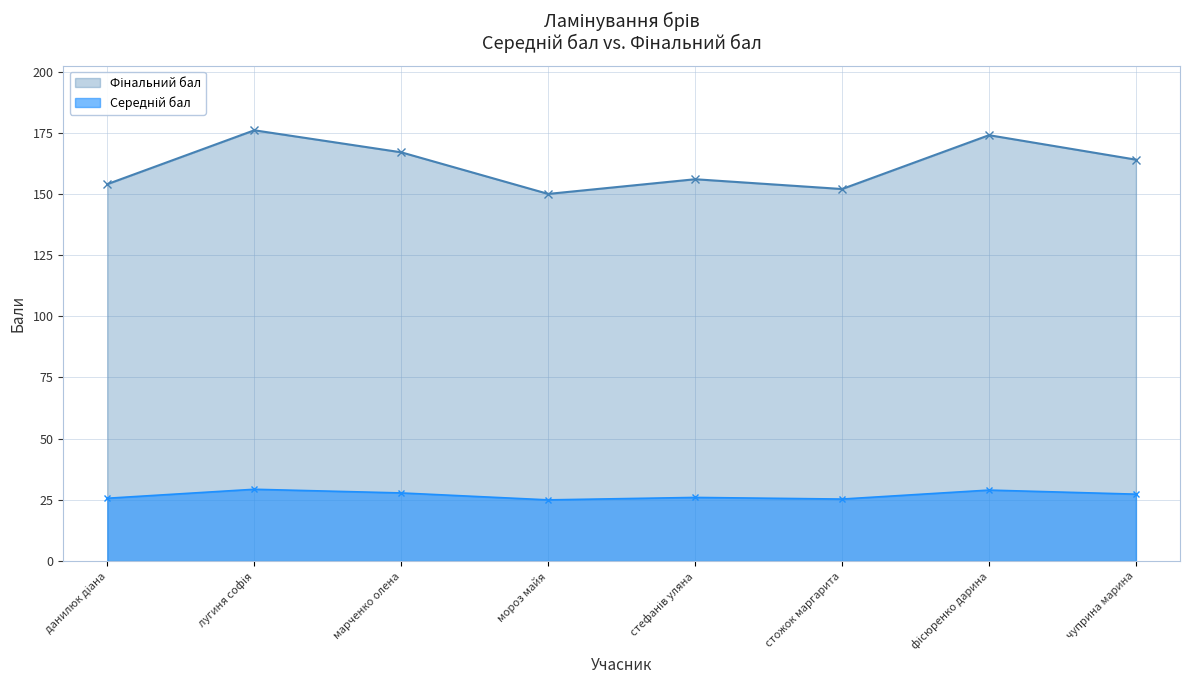

At which category is the sum across all series the highest?

лугиня софія